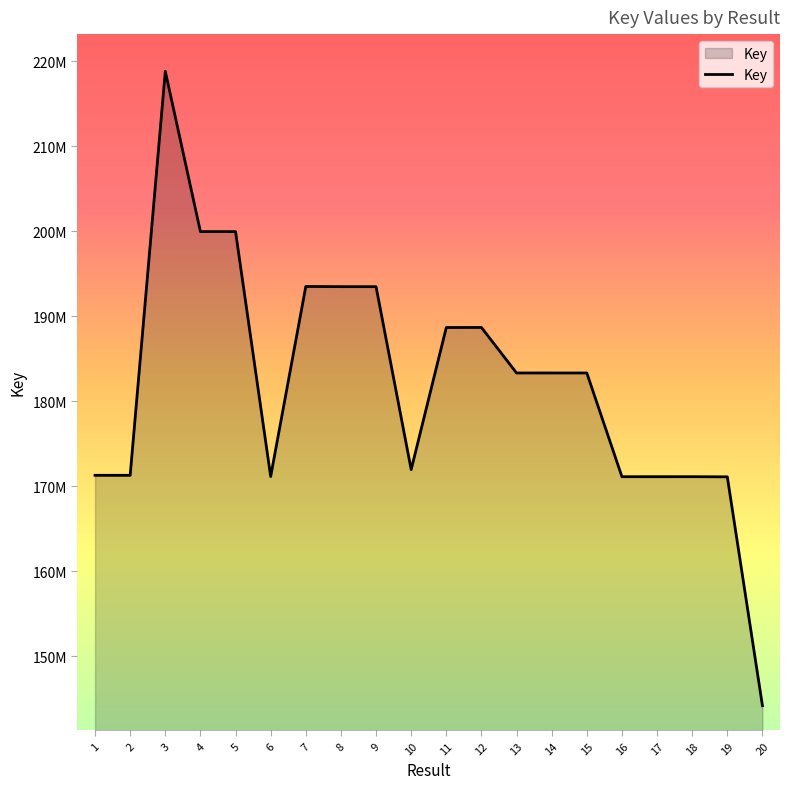

At which label is the value closest to 181496090?

14